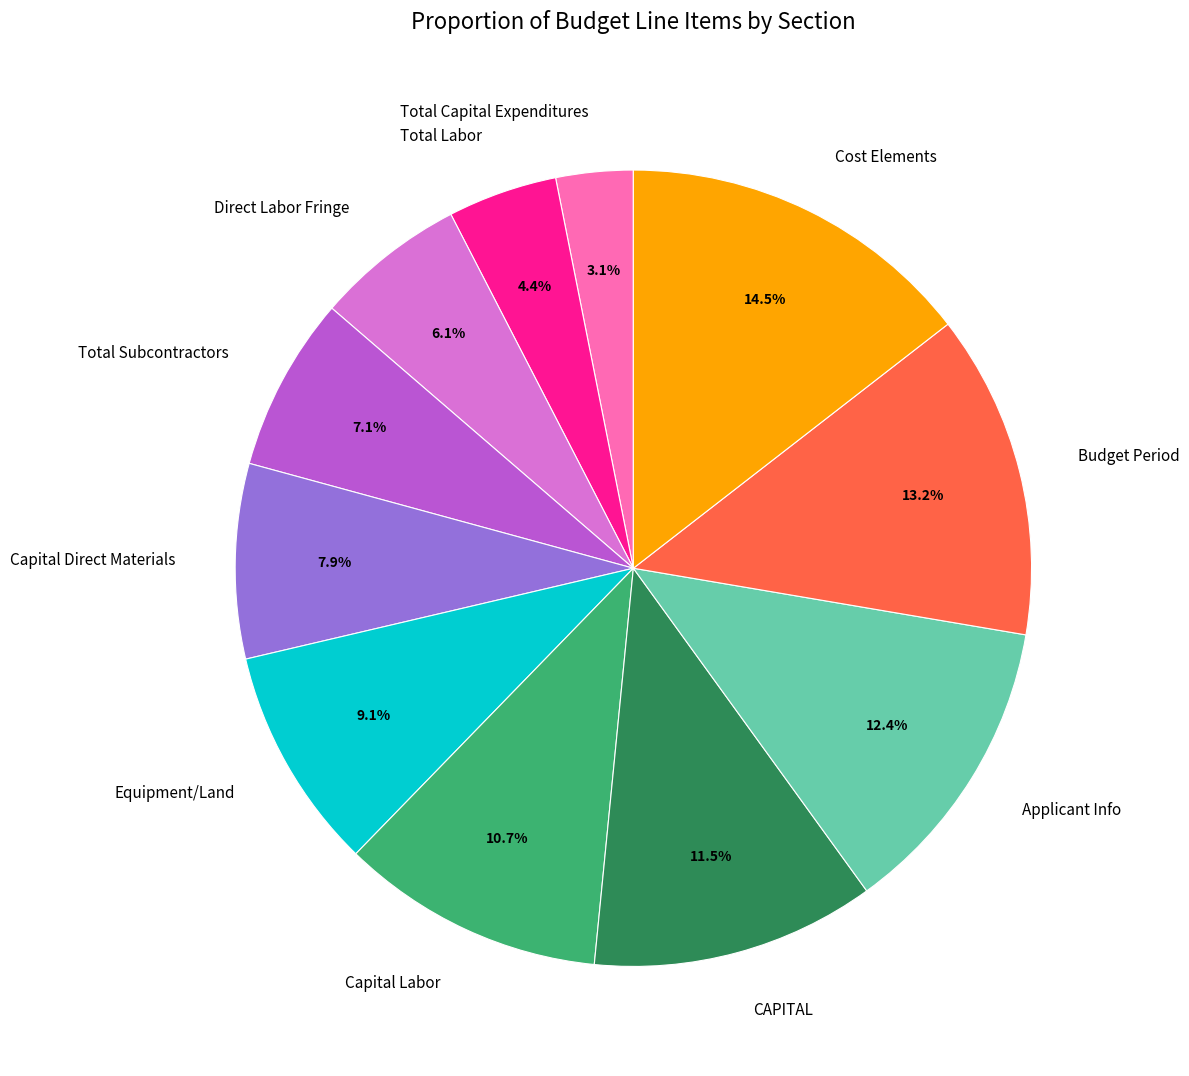

Rank the categories by value from highest to lowest.

Cost Elements, Budget Period, Applicant Info, CAPITAL, Capital Labor, Equipment/Land, Capital Direct Materials, Total Subcontractors, Direct Labor Fringe, Total Labor, Total Capital Expenditures